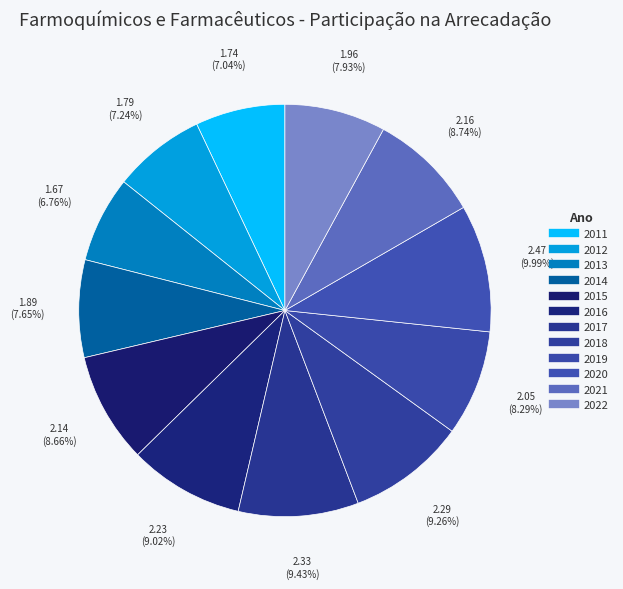

Is 2016 the majority of the pie?

No